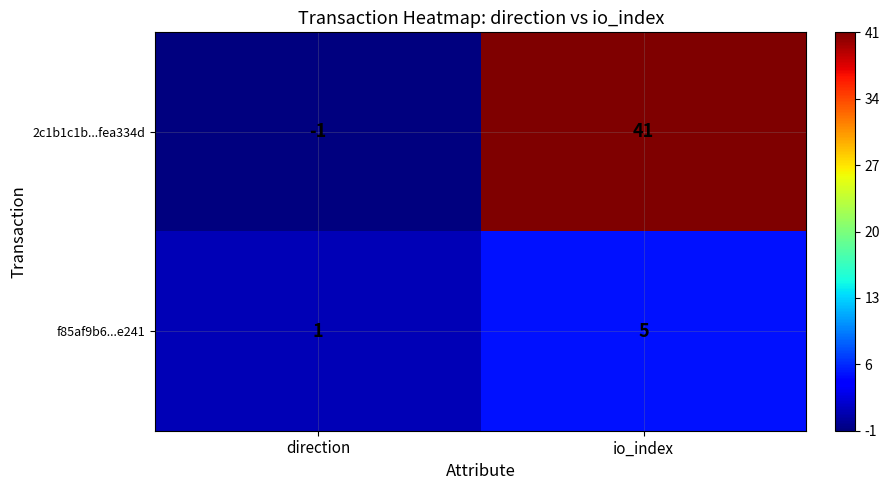

Which series changed the most between direction and io_index?

2c1b1c1b...fea334d